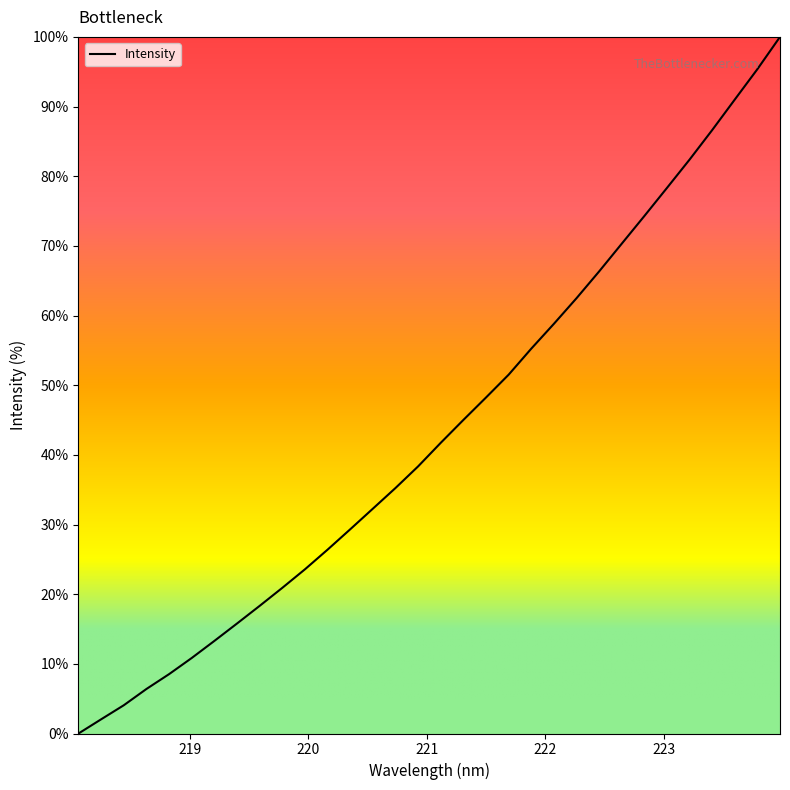

What is the maximum value shown in the chart?

100.0